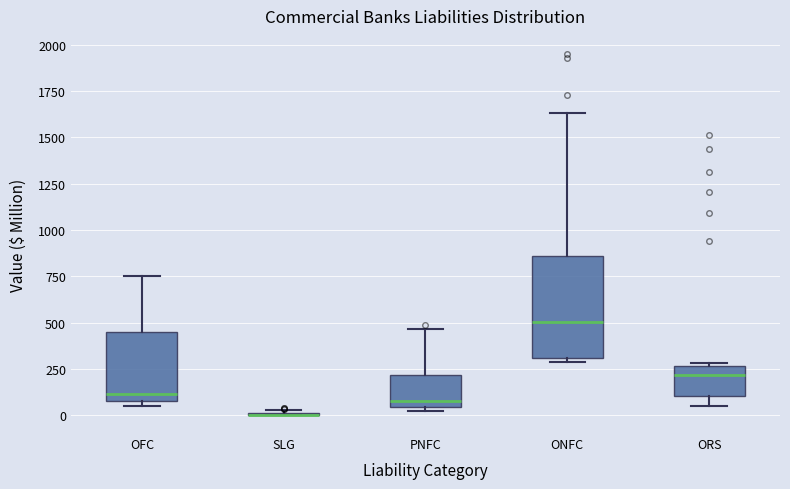

Which box is the tallest, from its lower edge to its upper edge?

ONFC